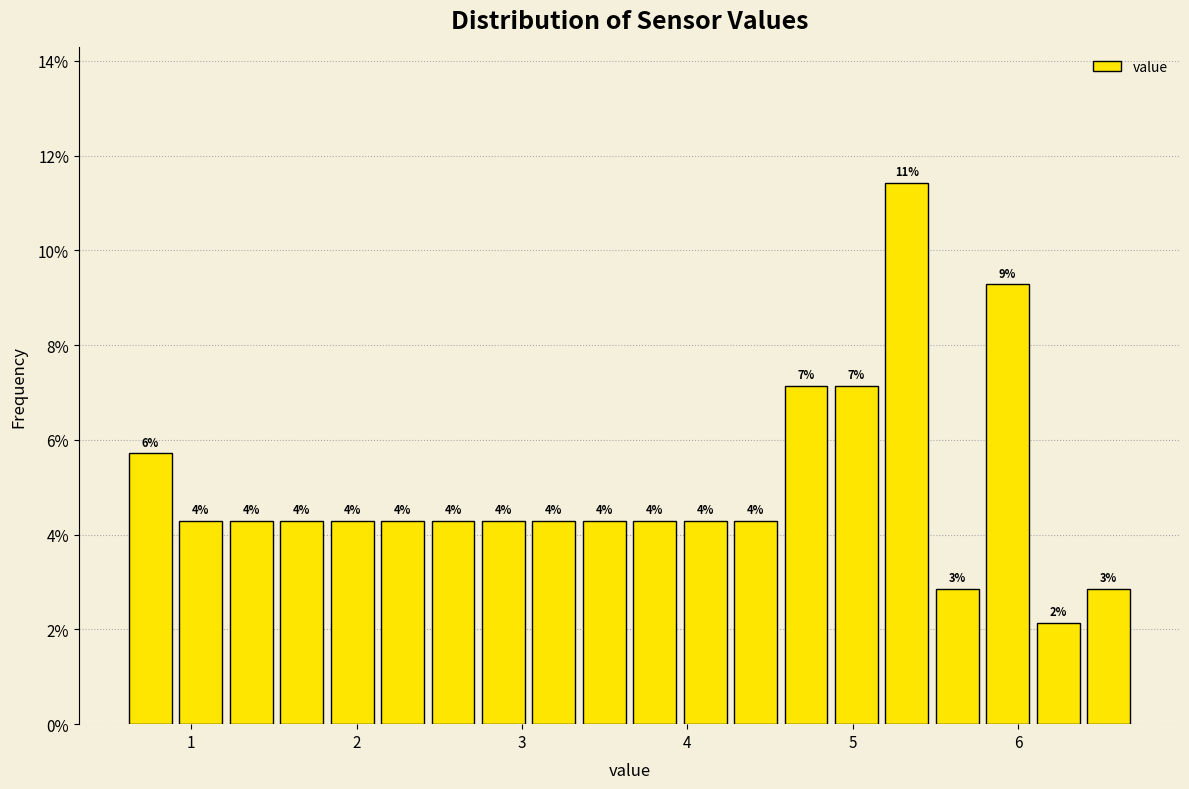

Around what value on the x-axis is the tallest bar? Give the approximate position of its centre, as read against the axis.

5.3